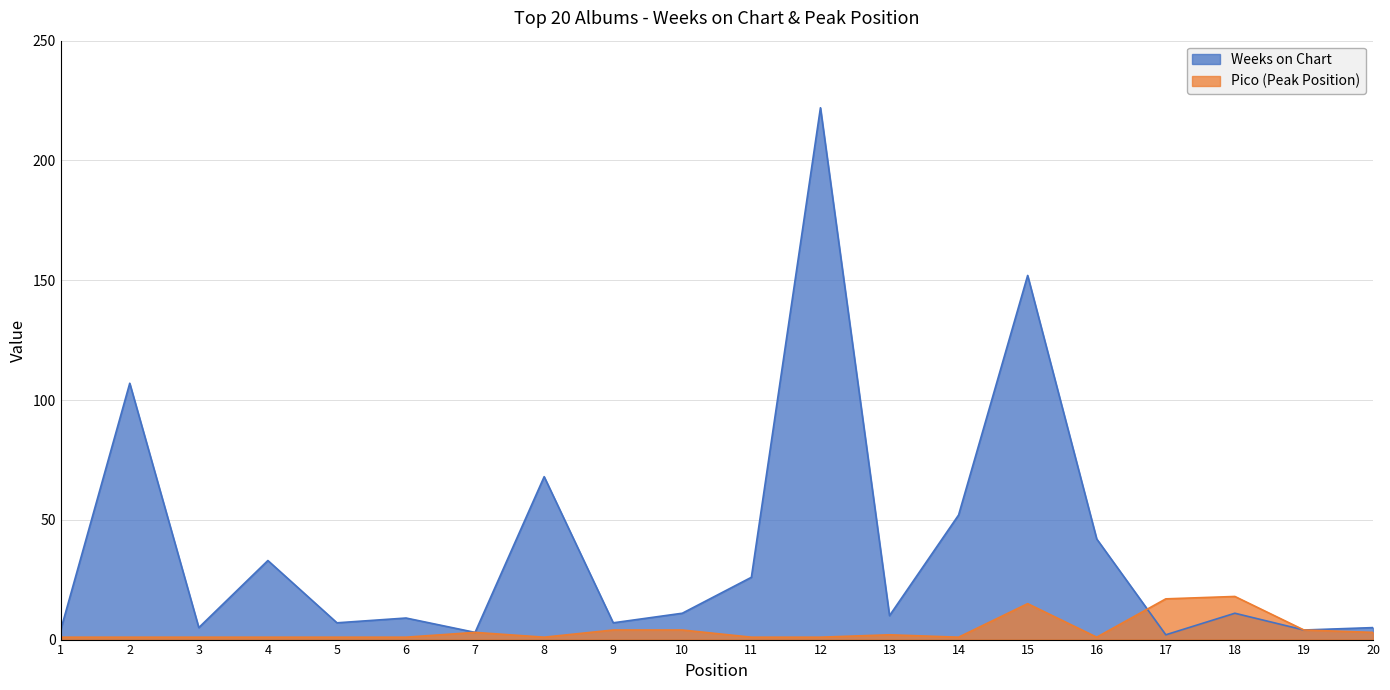

Reading left to right, what are all the values shown in this chart?

Weeks on Chart: 4	107	5	33	7	9	3	68	7	11	26	222	10	52	152	42	2	11	4	5
Pico: 1	1	1	1	1	1	3	1	4	4	1	1	2	1	15	1	17	18	4	3